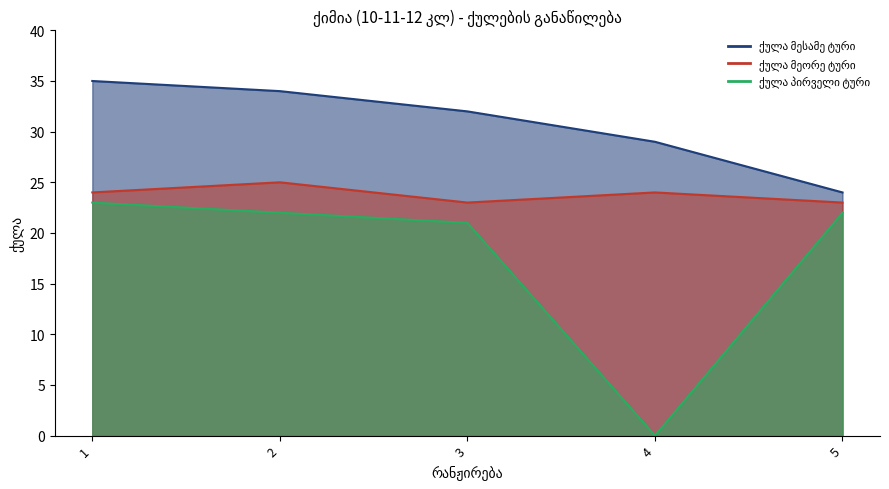

What is the value of the ქულა მეორე ტური point at the 5th from the left?

23